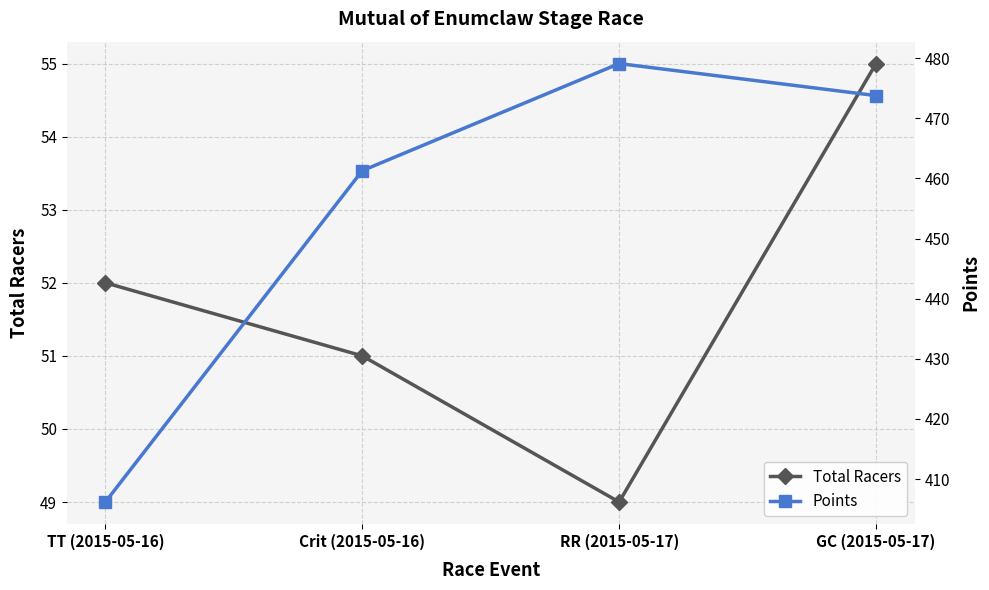

Reading right to left, transcribe all the data shown in this chart.

Total Racers: GC (2015-05-17)=55.0	RR (2015-05-17)=49.0	Crit (2015-05-16)=51.0	TT (2015-05-16)=52.0
Points: GC (2015-05-17)=473.8	RR (2015-05-17)=479.1	Crit (2015-05-16)=461.3	TT (2015-05-16)=406.2